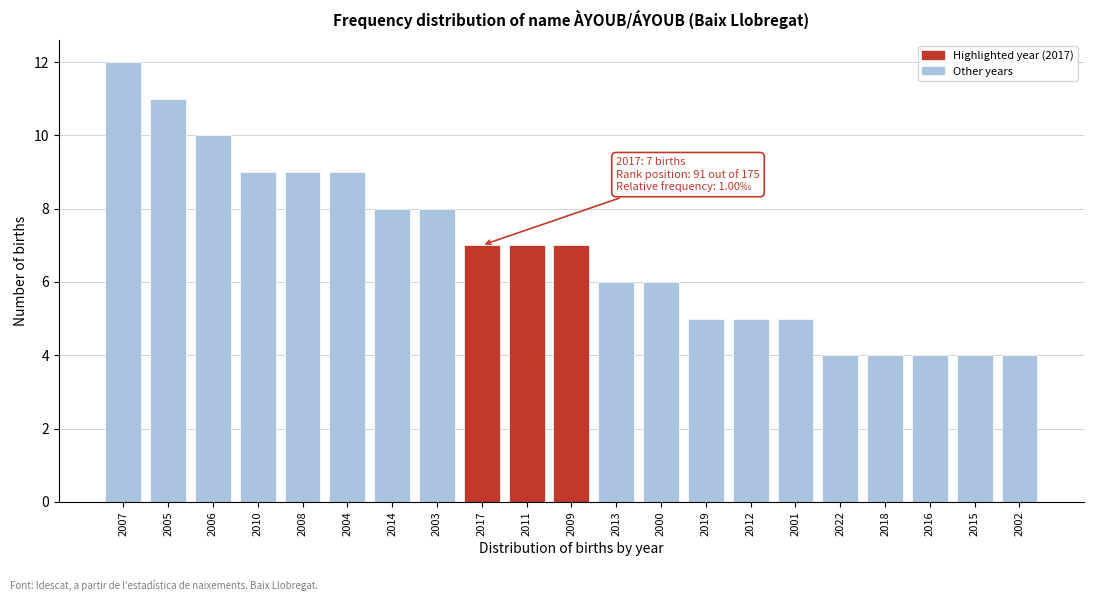

Reading left to right, transcribe all the data shown in this chart.

2007=12	2005=11	2006=10	2010=9	2008=9	2004=9	2014=8	2003=8	2017=7	2011=7	2009=7	2013=6	2000=6	2019=5	2012=5	2001=5	2022=4	2018=4	2016=4	2015=4	2002=4